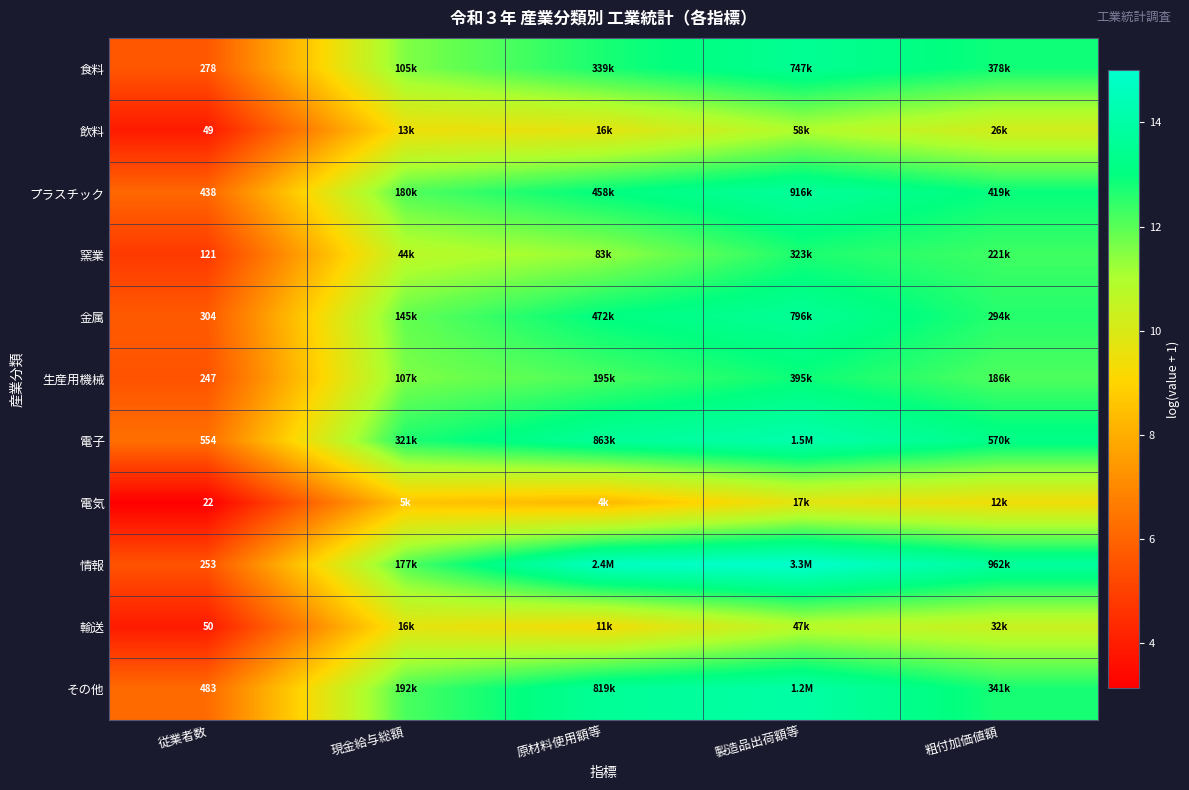

How many data points in 生産用機械 are above 12?

3